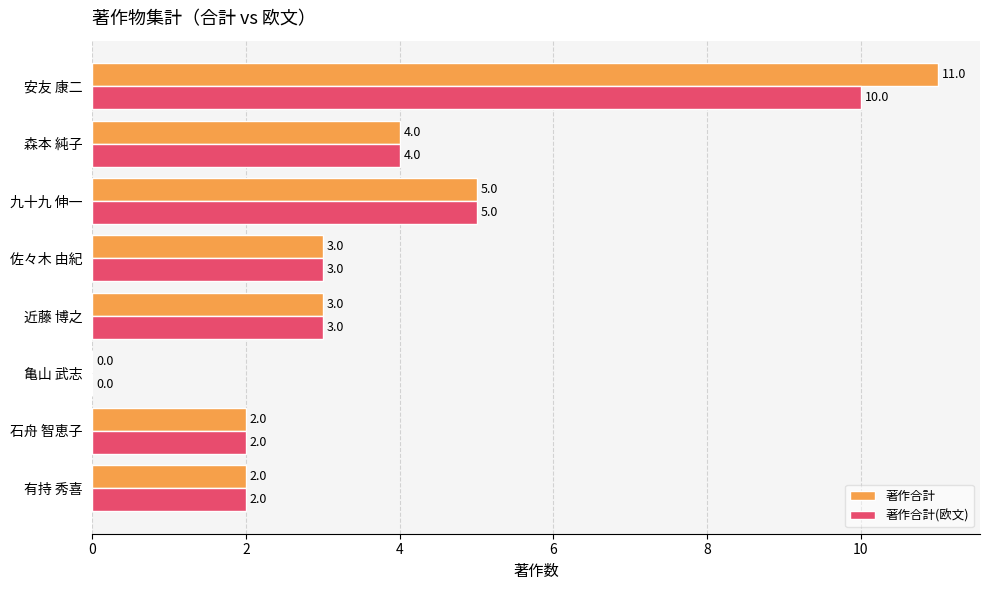

The 著作合計 series shows 0 at 亀山 武志. True or false?

True